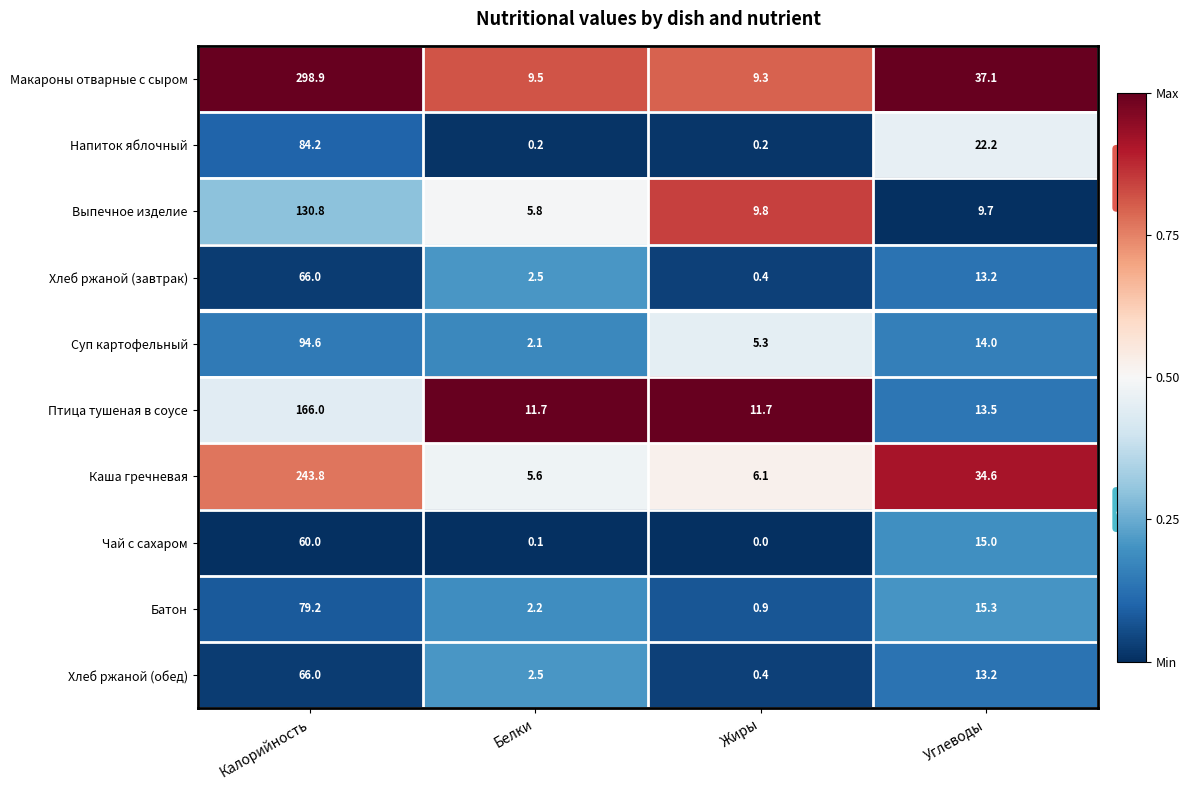

The Хлеб ржаной (обед) series shows 18.7 at Углеводы. True or false?

False